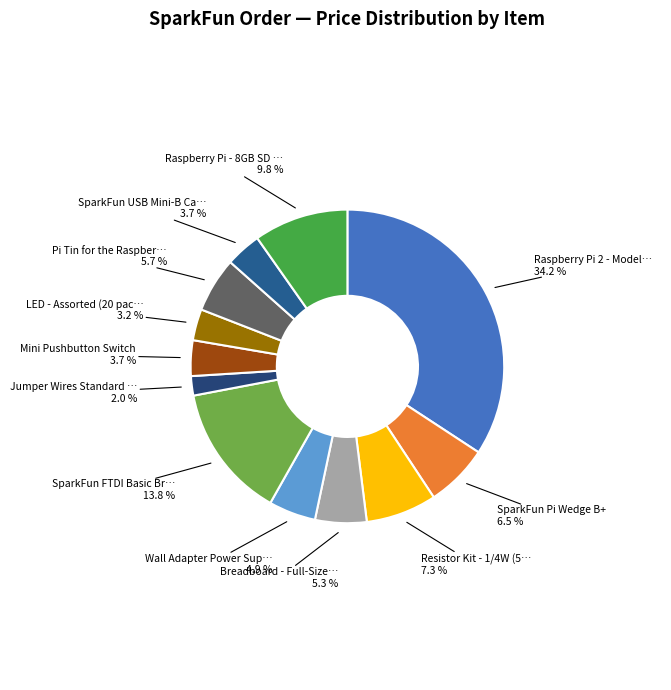

Which category has the biggest portion of the pie?

Raspberry Pi 2 - Model B